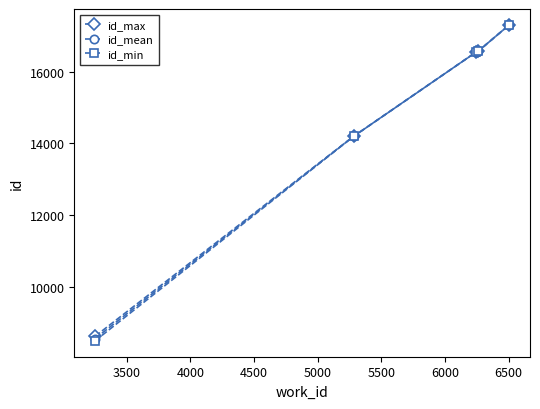

What is the maximum value shown in the chart?

17302